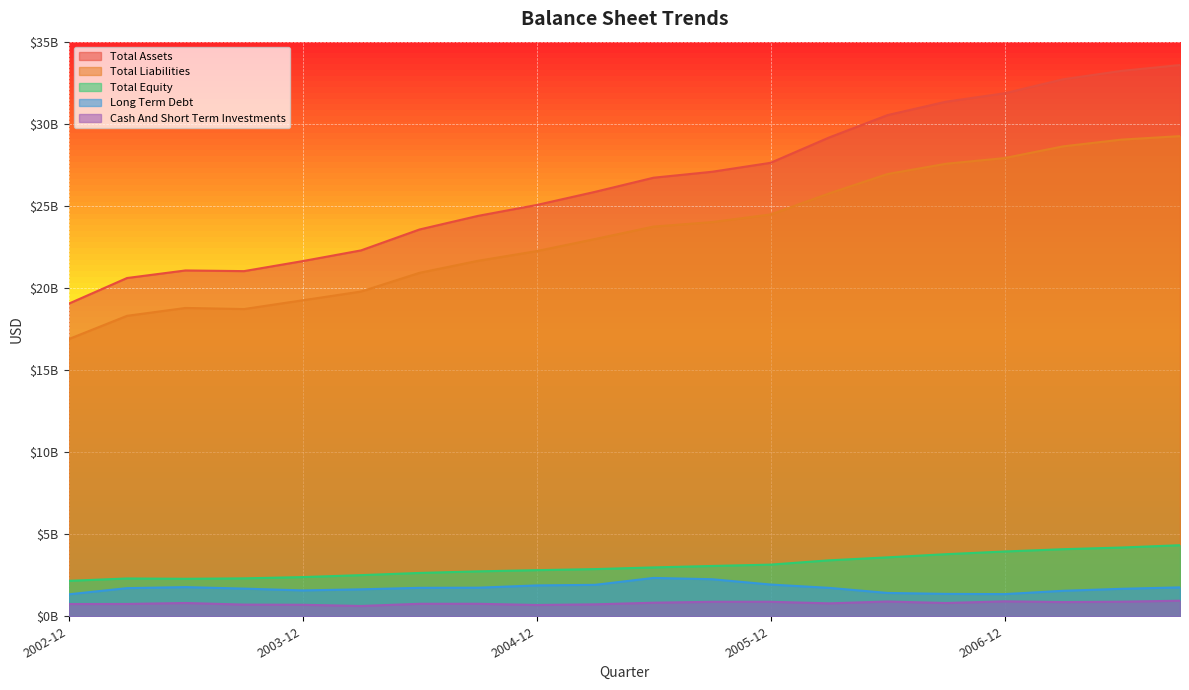

Is the value of Total Assets at 2007-06 greater than the value of Total Liabilities at 2007-06?

Yes